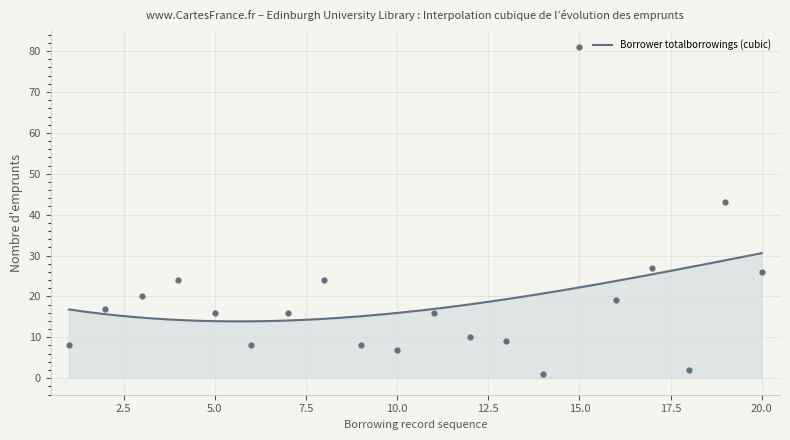

What is the minimum value for Borrower totalborrowings (cubic)?

13.9